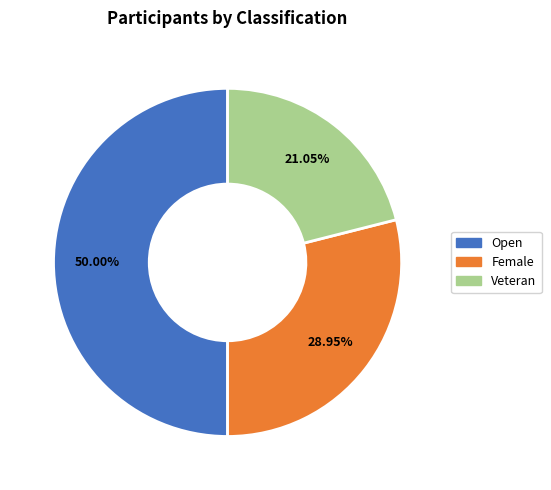

Which category has the smallest portion of the pie?

Veteran